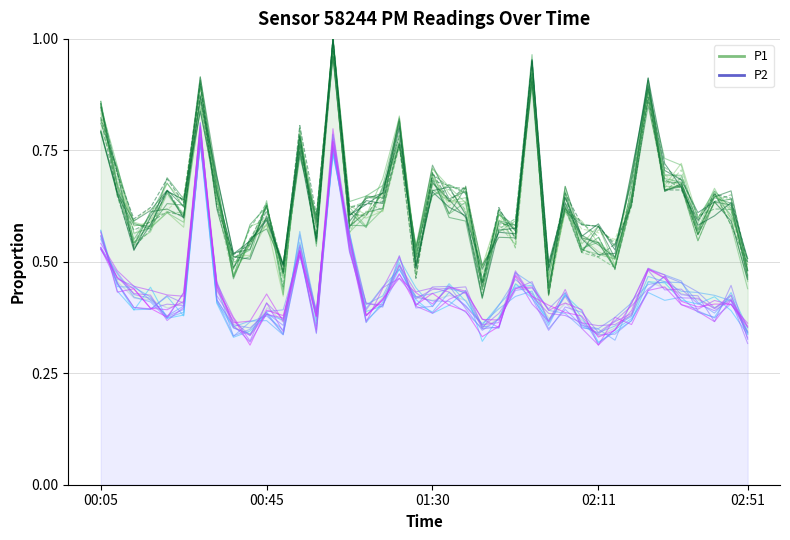

Reading left to right, list all the values displayed in this chart.

P1: 0.8	0.7	0.6	0.6	0.6	0.6	0.9	0.7	0.5	0.5	0.6	0.5	0.8	0.6	1.0	0.6	0.6	0.6	0.8	0.5	0.7	0.6	0.7	0.5	0.6	0.5	0.9	0.4	0.6	0.6	0.6	0.6	0.6	0.9	0.7	0.7	0.5	0.6	0.6	0.5
P2: 0.6	0.5	0.4	0.4	0.4	0.4	0.8	0.4	0.4	0.3	0.4	0.3	0.5	0.4	0.7	0.6	0.4	0.4	0.5	0.4	0.4	0.4	0.4	0.3	0.4	0.5	0.4	0.4	0.4	0.4	0.3	0.3	0.4	0.5	0.5	0.4	0.4	0.4	0.4	0.3